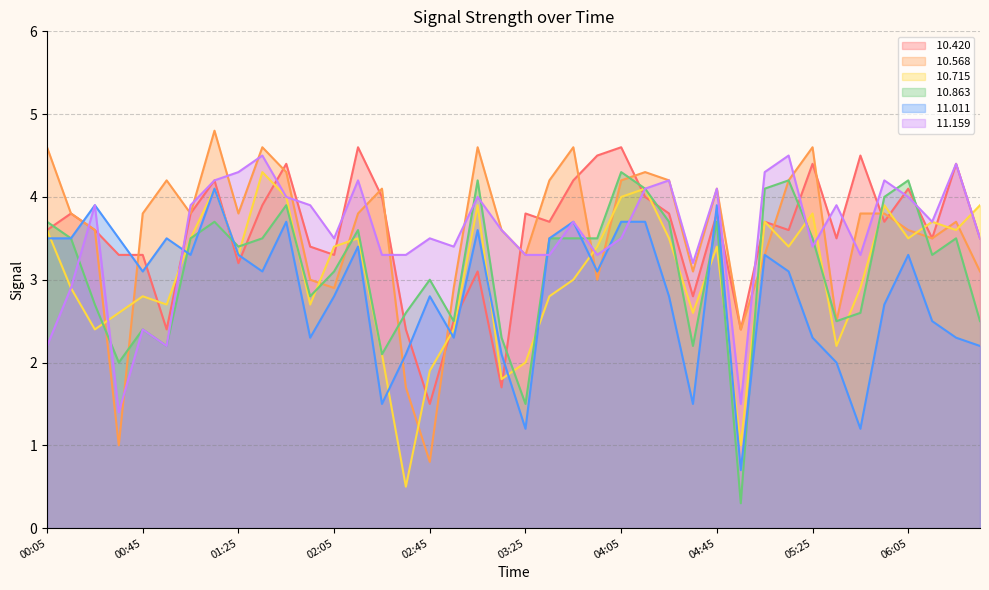

At 02:35, list the series in order from largest to smallest.

 11.159,  10.863,  10.420,  11.011,  10.568,  10.715